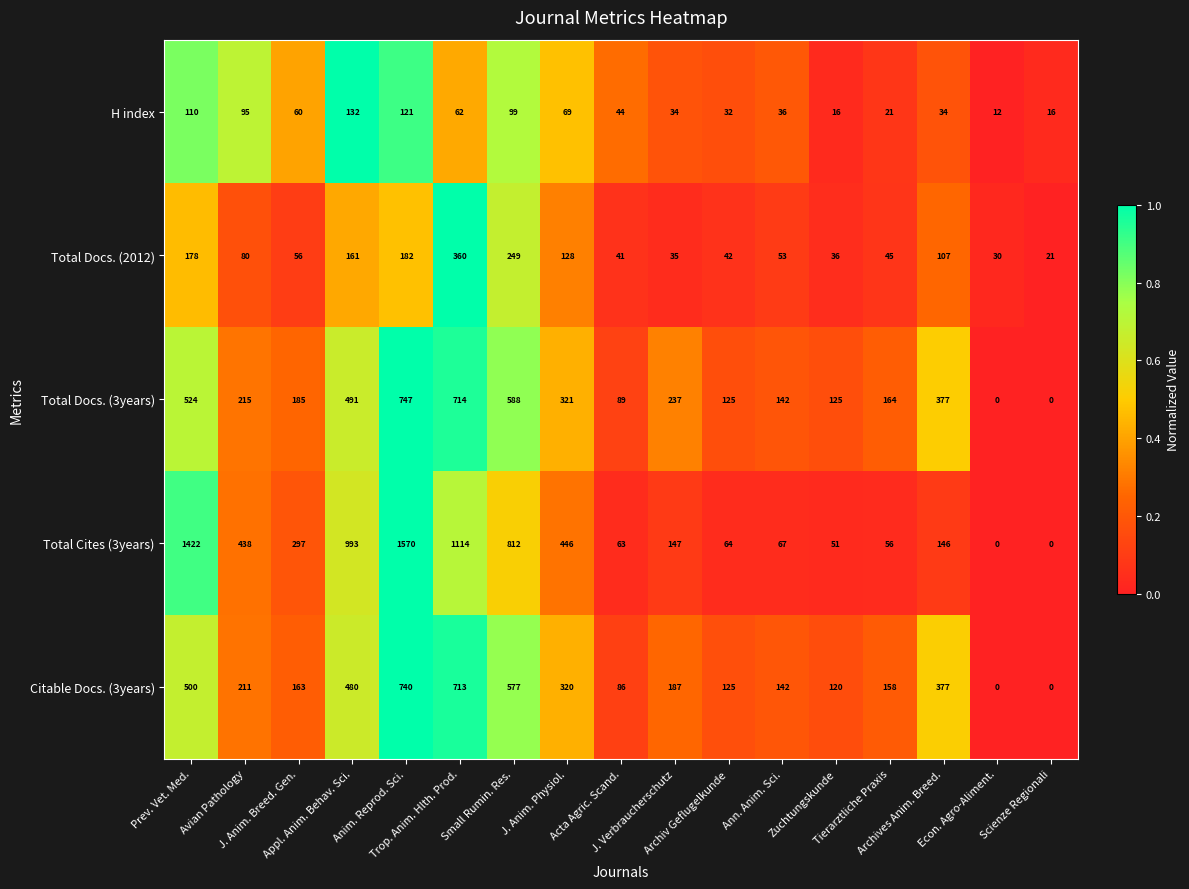

How many categories are shown in the chart?

17